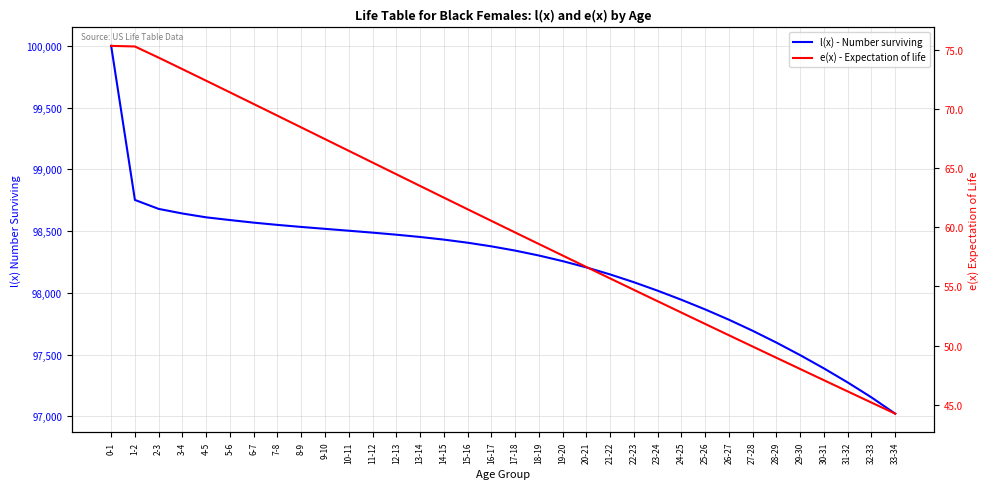

True or false: e(x) - Expectation of life and l(x) - Number surviving cross at least once.

False